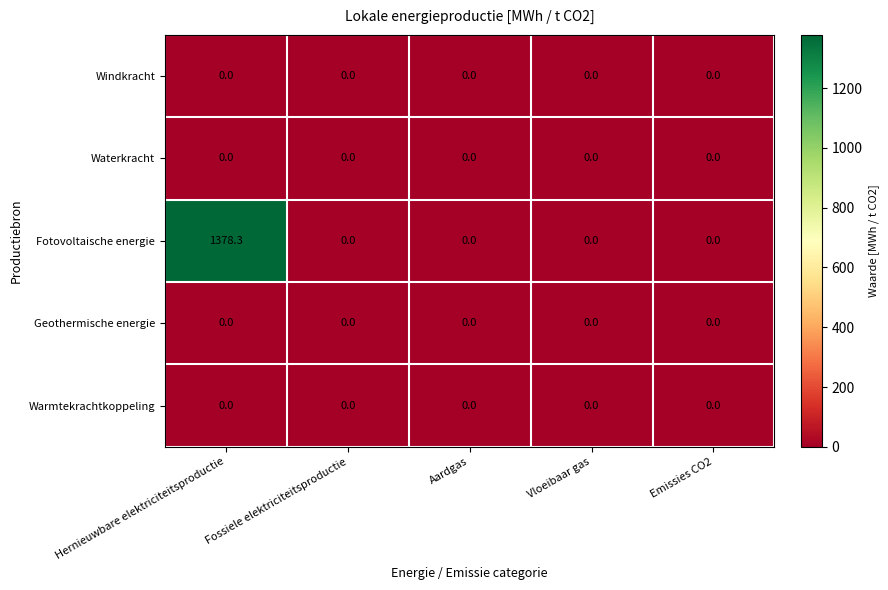

Which series has the largest total across all categories?

Fotovoltaische energie